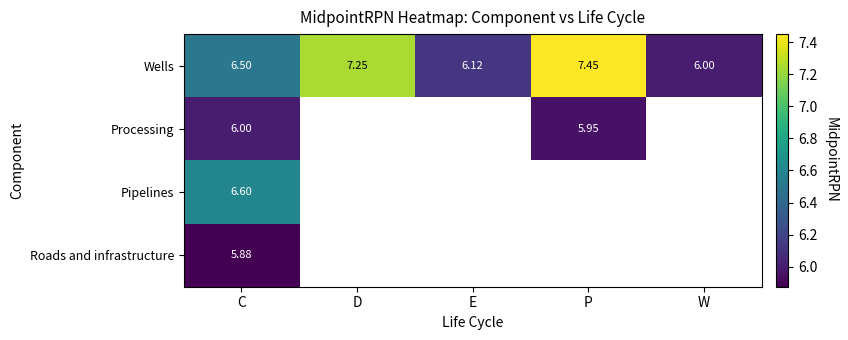

What is the minimum value shown in the chart?

5.9